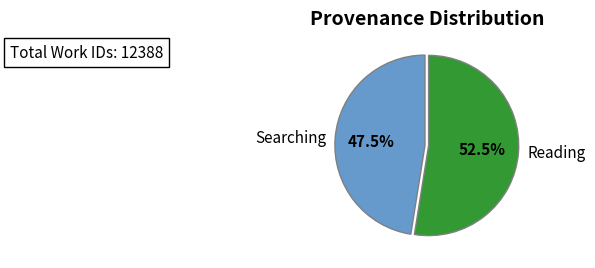

How many slices are in this pie chart?

2